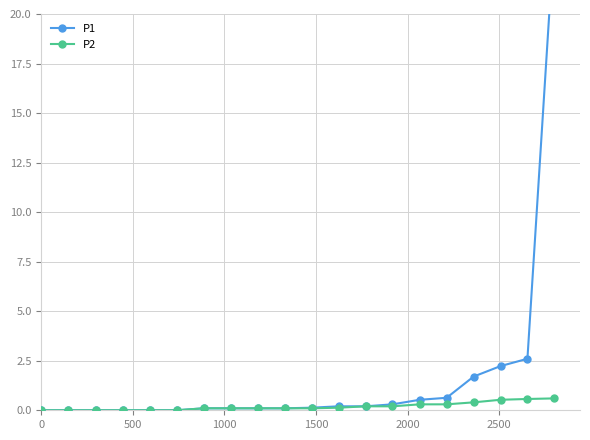

Reading left to right, transcribe all the data shown in this chart.

P1: 0.0	0.0	0.0	0.0	0.0	0.0	0.1	0.1	0.1	0.1	0.1	0.2	0.2	0.3	0.5	0.6	1.7	2.2	2.6	24.1
P2: 0.0	0.0	0.0	0.0	0.0	0.0	0.1	0.1	0.1	0.1	0.1	0.1	0.2	0.2	0.3	0.3	0.4	0.5	0.6	0.6